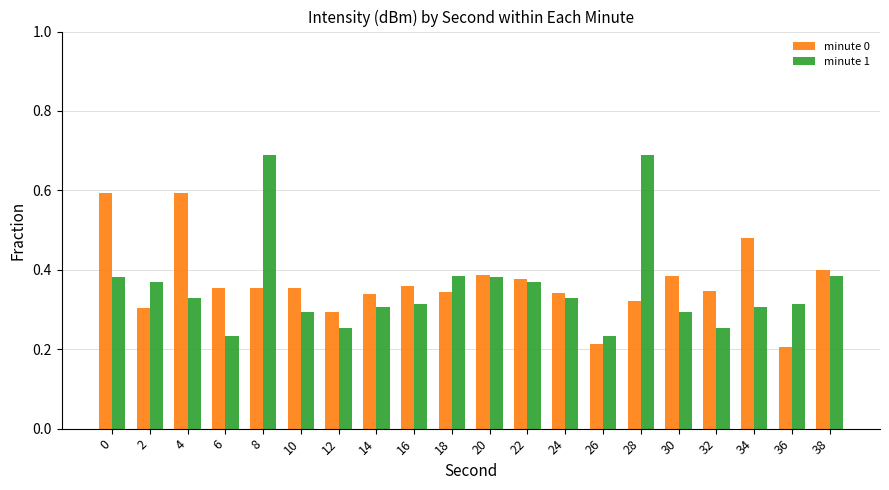

Which series has the largest range (max minus min)?

minute 1